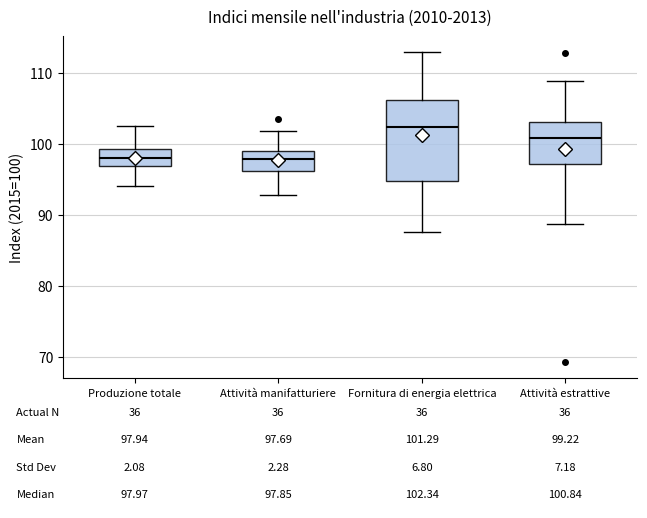

Which box is the tallest, from its lower edge to its upper edge?

Fornitura di energia elettrica